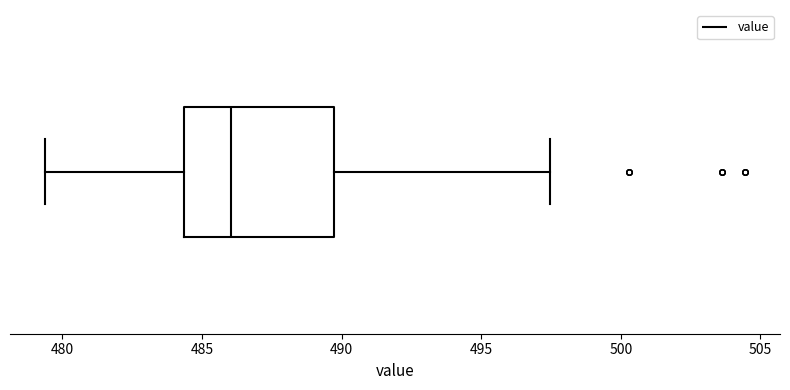

Transcribe this box plot: give where the median line is, the range the box spans, and where the two whiskers end, as read against the x-axis. The values are not printed on the chart, so give them approximately, as read against the axis.

median 486.0, box 484.5 to 489.5, whiskers 479.5 to 497.5